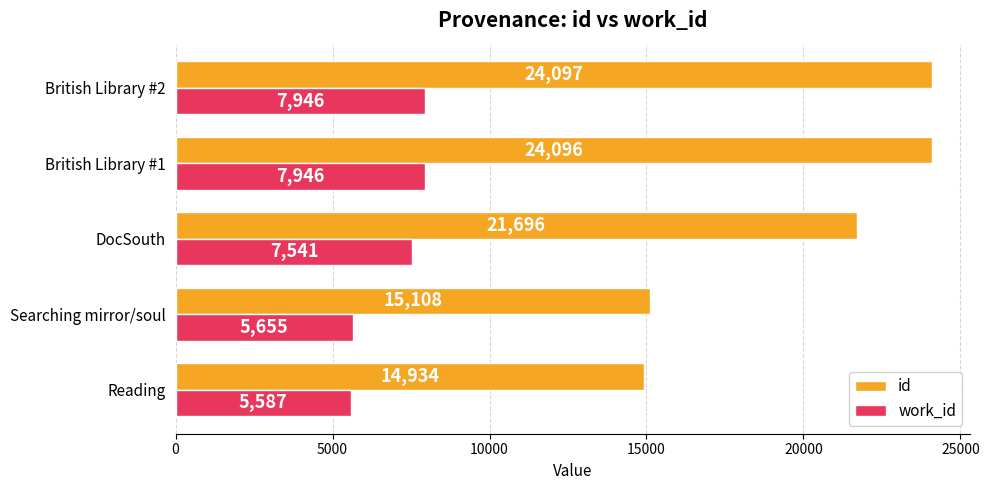

Which series has the largest total across all categories?

id